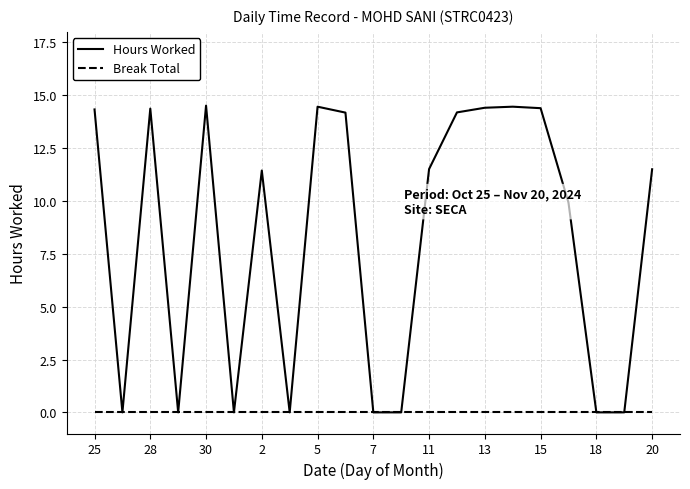

Is this an area chart (filled region under the line)?

No